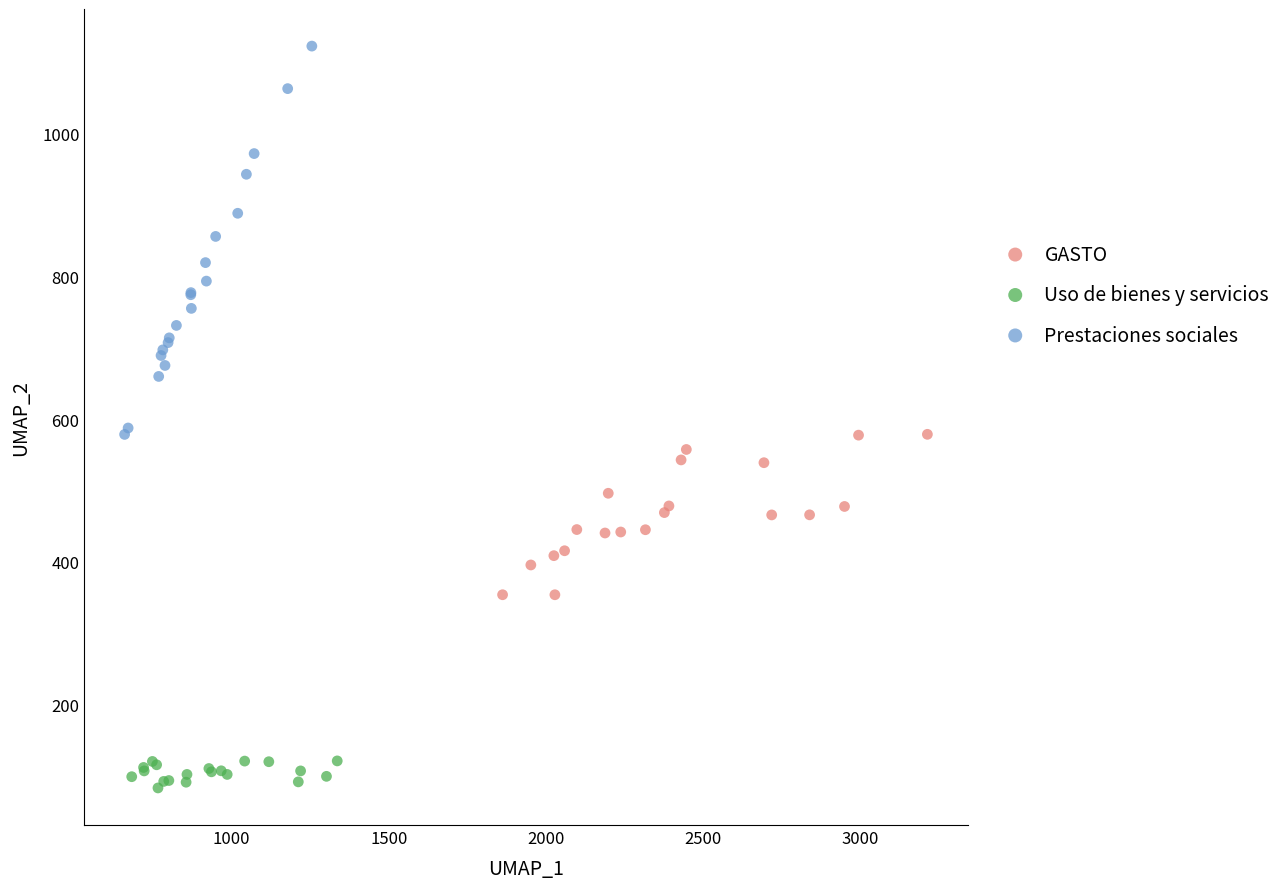

Which series has the widest spread of Y values?

Prestaciones sociales